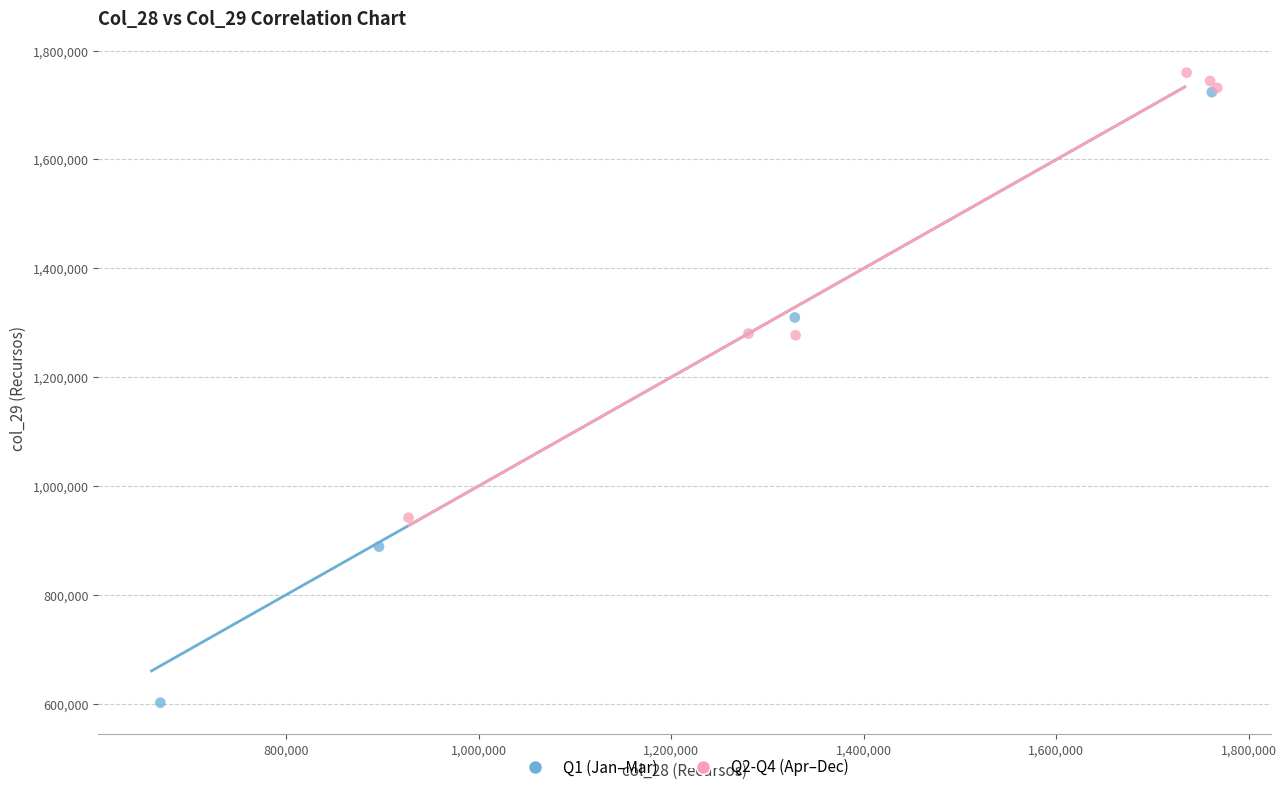

What are all the series names shown in the legend?

Q1 (Jan–Mar), Q2-Q4 (Apr–Dec)